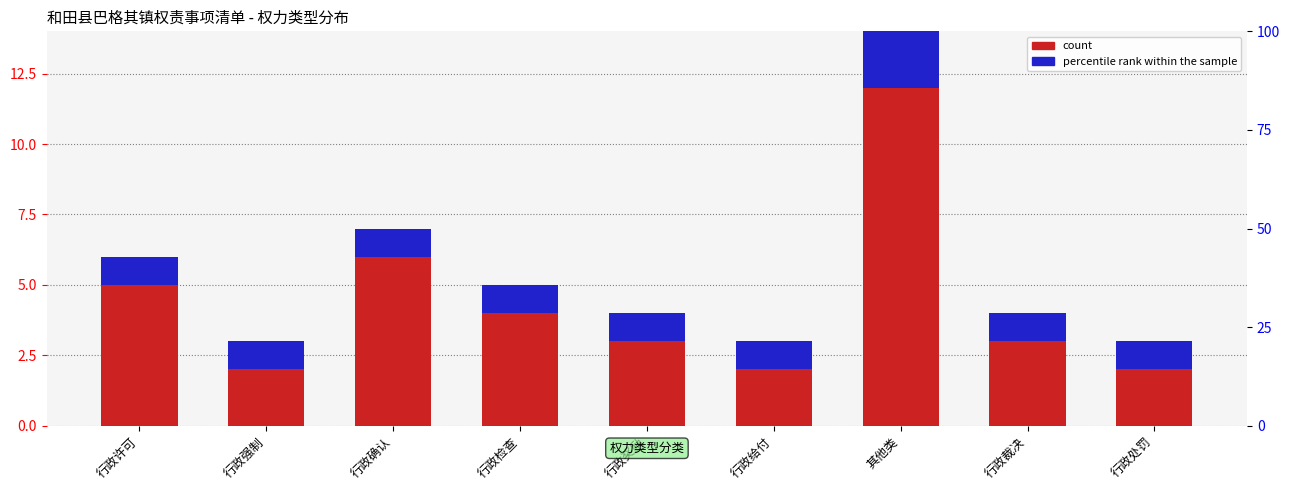

At 行政给付, list the series in order from smallest to largest.

percentile rank within the sample, count